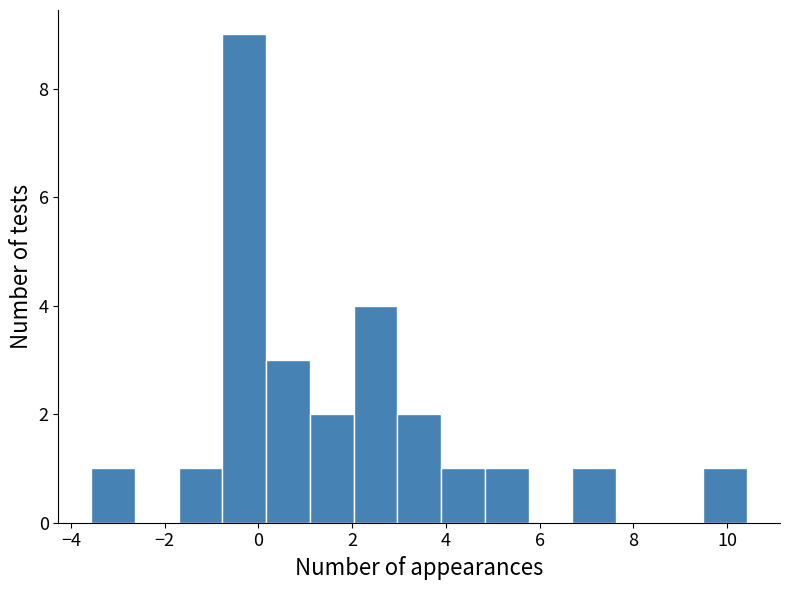

Over which range of the x-axis is the bar tallest?

-0.8 to 0.2